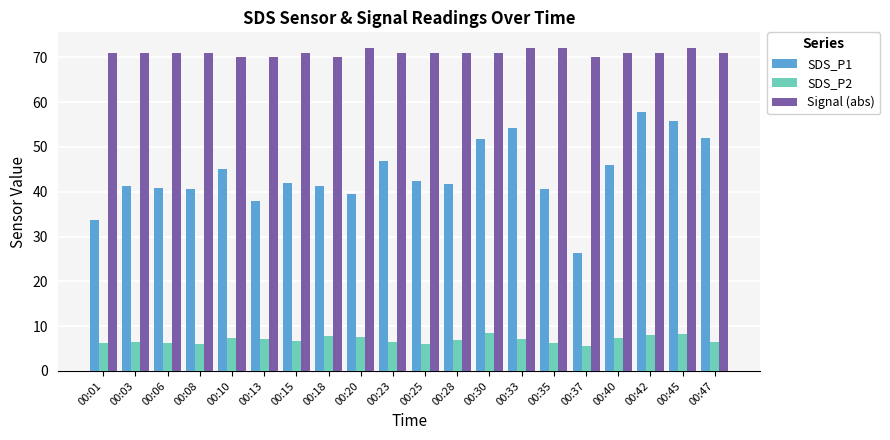

Is it true that SDS_P1 equals 41.7 at 00:28?

True